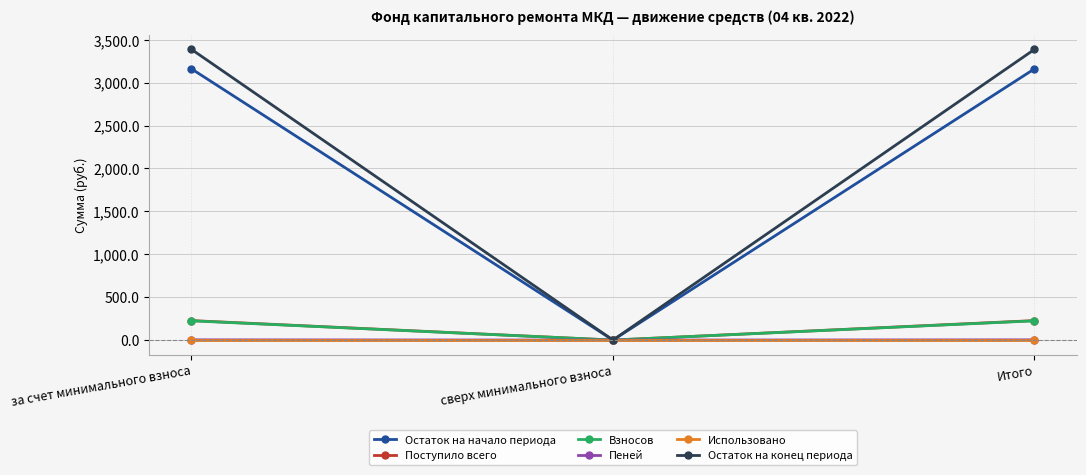

Is the value of Остаток на начало периода at за счет минимального взноса greater than the value of Использовано at сверх минимального взноса?

Yes